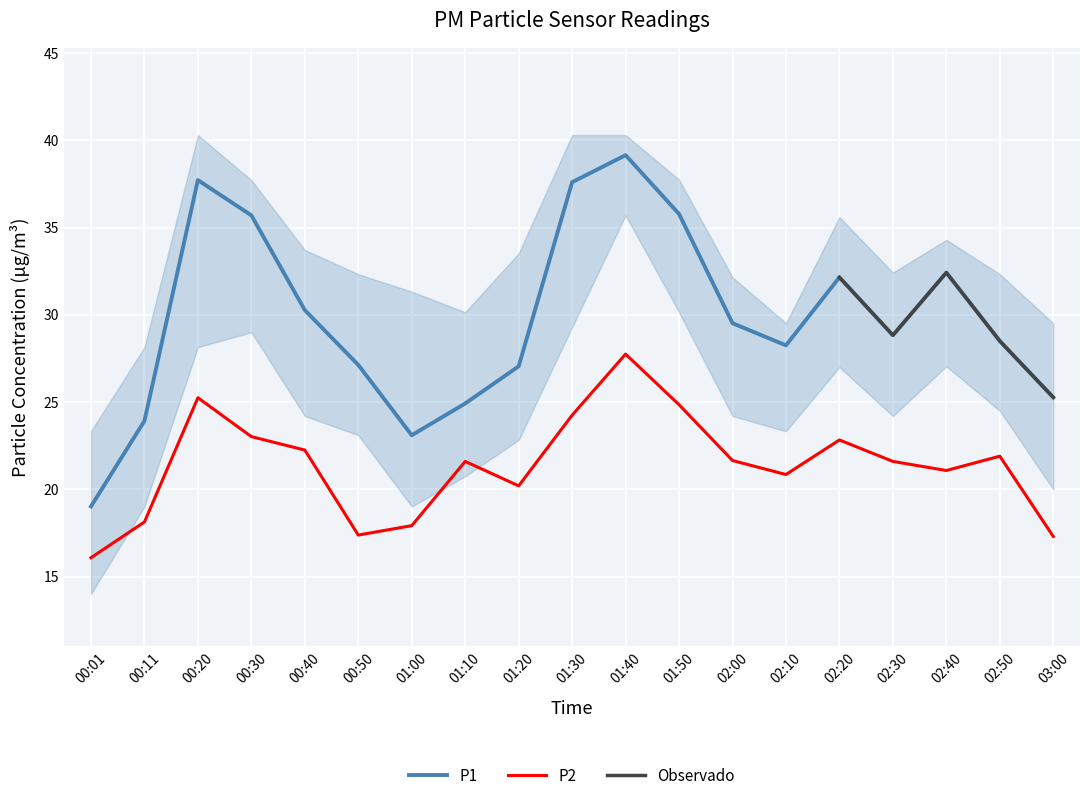

Read the P2 value at 02:20.

22.8